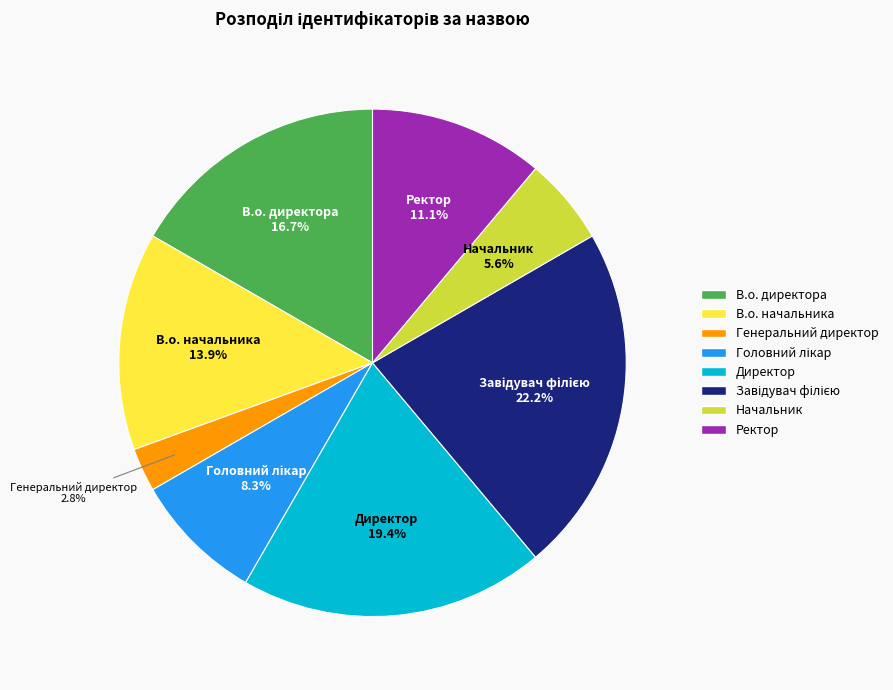

Is it true that Директор is 19% of the pie?

True